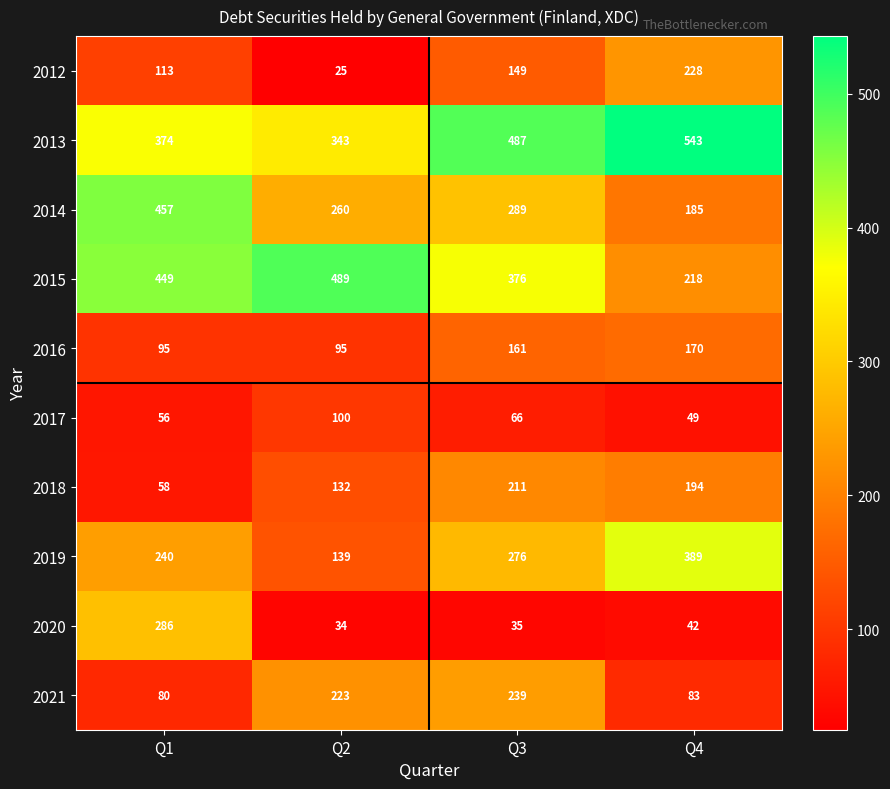

What is the approximate value of 2017 at Q4, to the nearest 5?

50